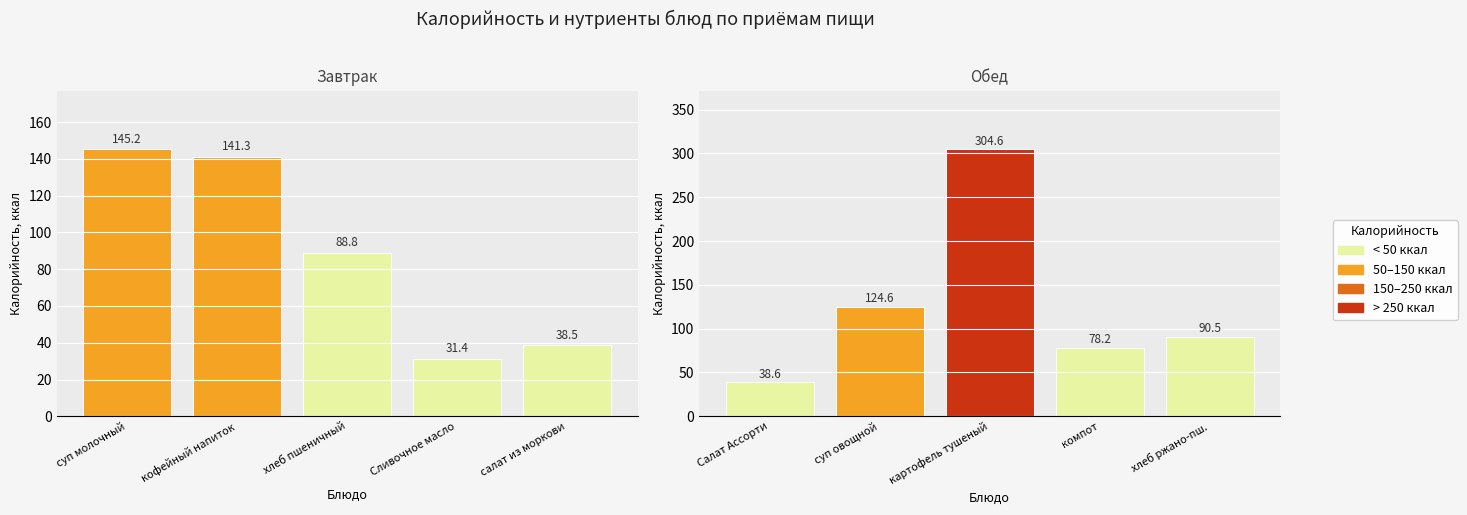

What is the label of the 3rd bar from the left?

картофель тушеный